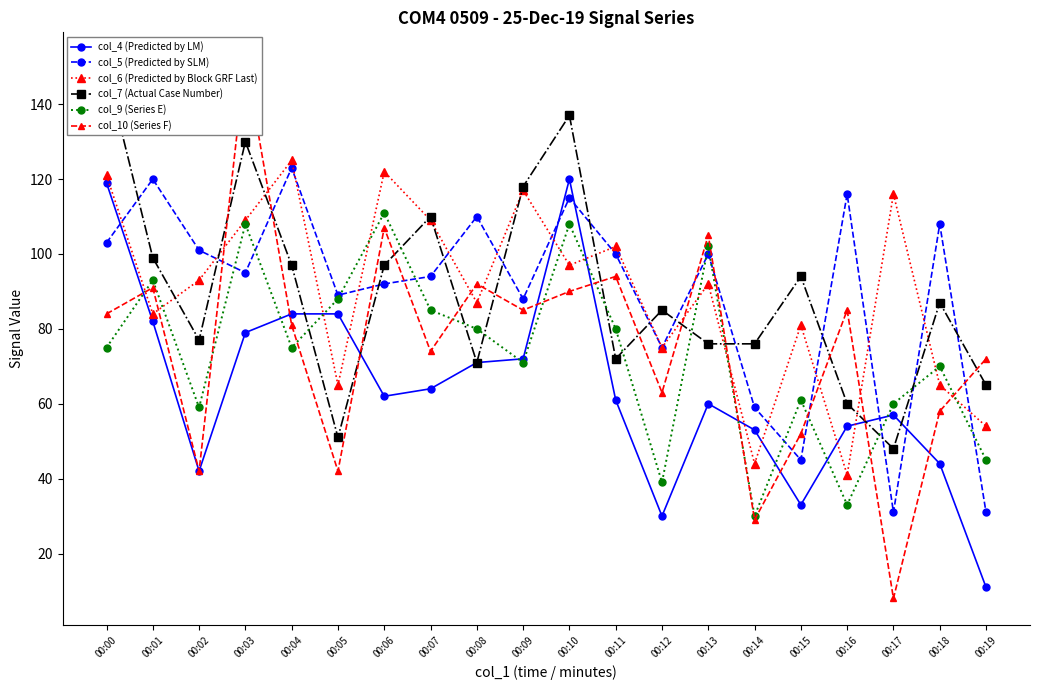

Reading left to right, transcribe all the data shown in this chart.

col_4 (Predicted by LM): 00:00=119	00:01=82	00:02=42	00:03=79	00:04=84	00:05=84	00:06=62	00:07=64	00:08=71	00:09=72	00:10=120	00:11=61	00:12=30	00:13=60	00:14=53	00:15=33	00:16=54	00:17=57	00:18=44	00:19=11
col_5 (Predicted by SLM): 00:00=103	00:01=120	00:02=101	00:03=95	00:04=123	00:05=89	00:06=92	00:07=94	00:08=110	00:09=88	00:10=115	00:11=100	00:12=75	00:13=100	00:14=59	00:15=45	00:16=116	00:17=31	00:18=108	00:19=31
col_6 (Predicted by Block GRF Last): 00:00=121	00:01=84	00:02=93	00:03=109	00:04=125	00:05=65	00:06=122	00:07=109	00:08=87	00:09=117	00:10=97	00:11=102	00:12=75	00:13=92	00:14=44	00:15=81	00:16=41	00:17=116	00:18=65	00:19=54
col_7 (Actual Case Number): 00:00=149	00:01=99	00:02=77	00:03=130	00:04=97	00:05=51	00:06=97	00:07=110	00:08=71	00:09=118	00:10=137	00:11=72	00:12=85	00:13=76	00:14=76	00:15=94	00:16=60	00:17=48	00:18=87	00:19=65
col_9 (Series E): 00:00=75	00:01=93	00:02=59	00:03=108	00:04=75	00:05=88	00:06=111	00:07=85	00:08=80	00:09=71	00:10=108	00:11=80	00:12=39	00:13=102	00:14=30	00:15=61	00:16=33	00:17=60	00:18=70	00:19=45
col_10 (Series F): 00:00=84	00:01=91	00:02=42	00:03=152	00:04=81	00:05=42	00:06=107	00:07=74	00:08=92	00:09=85	00:10=90	00:11=94	00:12=63	00:13=105	00:14=29	00:15=52	00:16=85	00:17=8	00:18=58	00:19=72